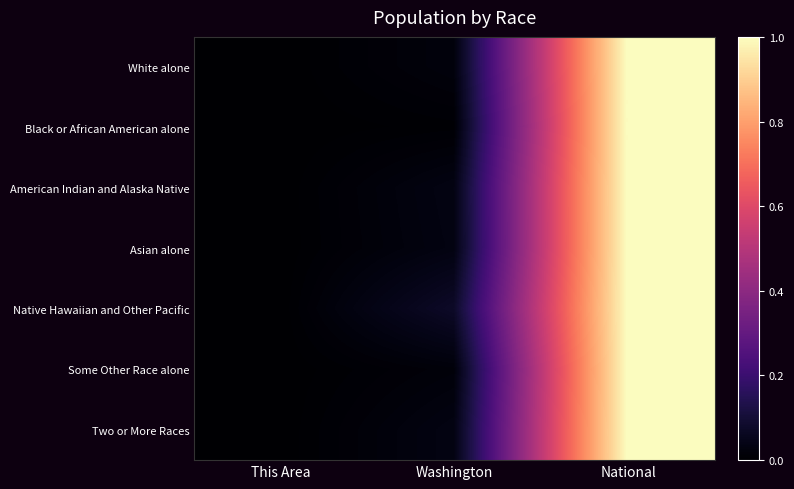

How many categories are shown in the chart?

3